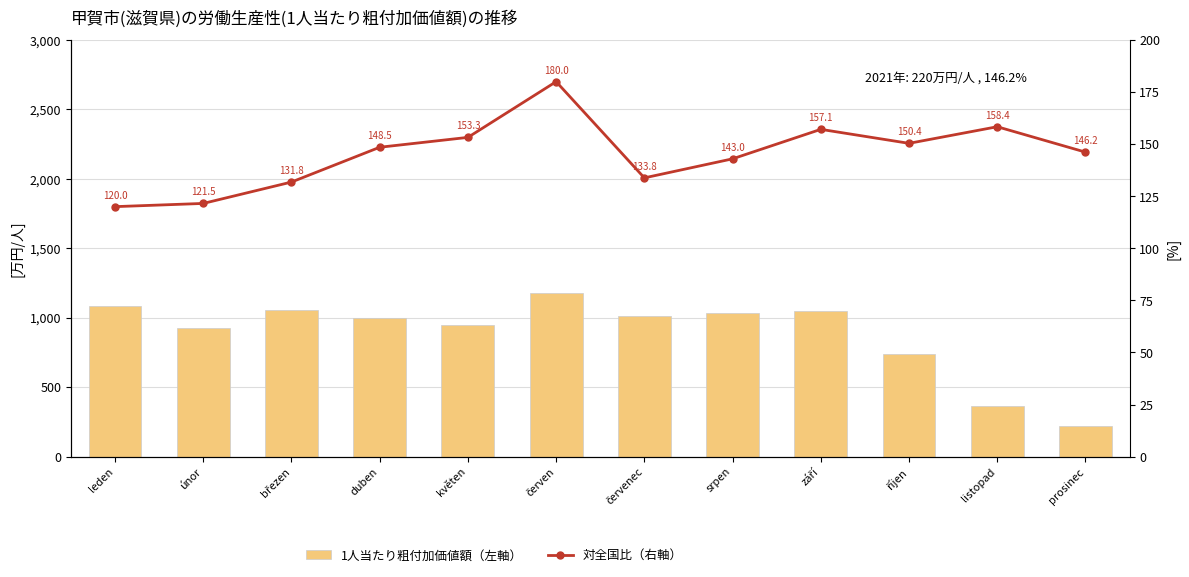

What is the total value across all series at říjen?

889.6